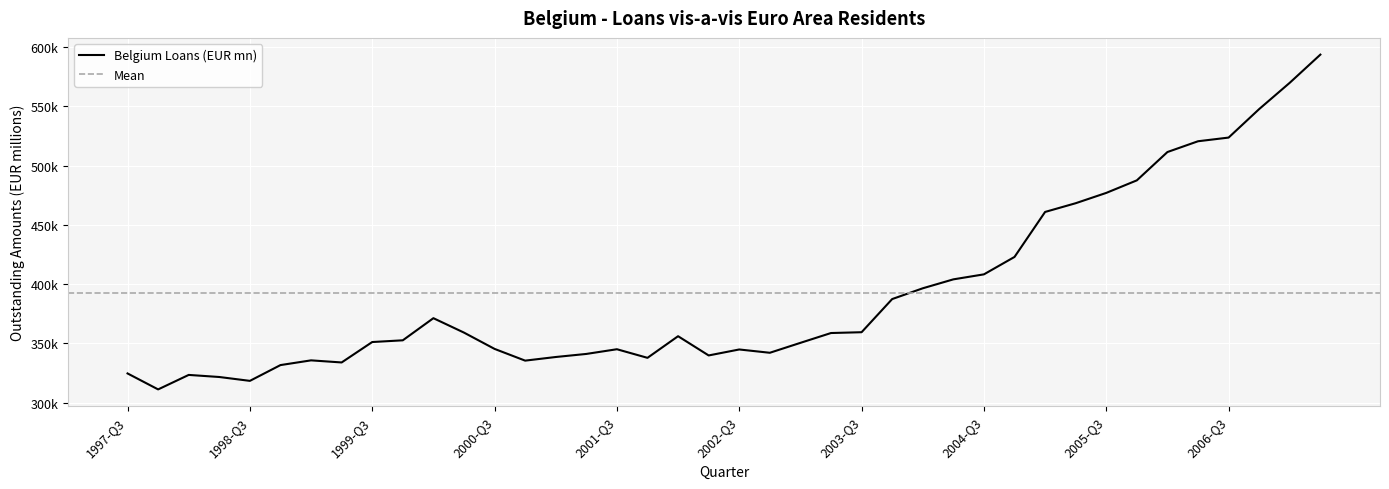

What is the average value?

392773